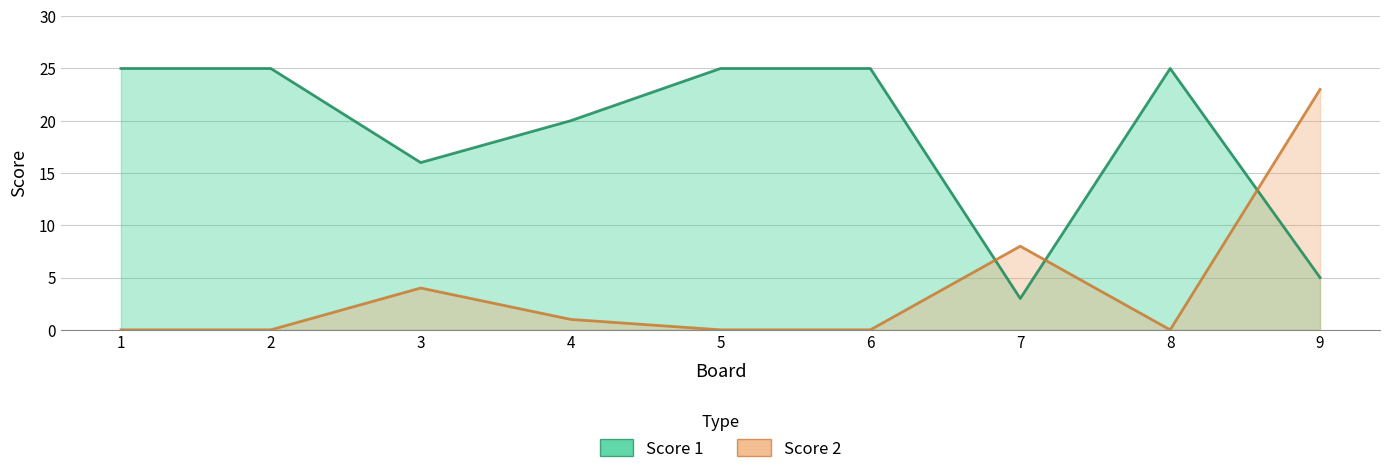

How many positive values does the Score 2 series have?

4